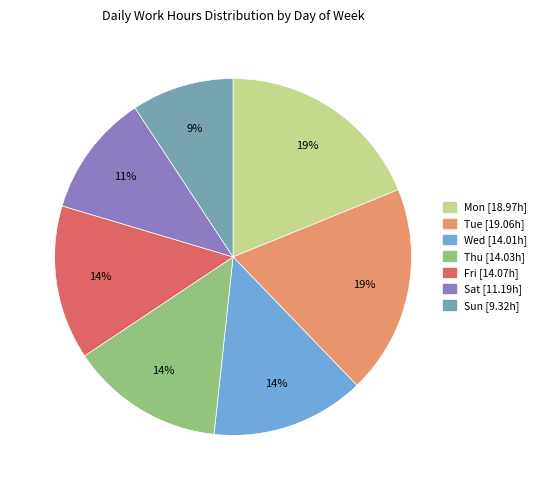

To the nearest percent, what percentage of the pie is Sat?

11%